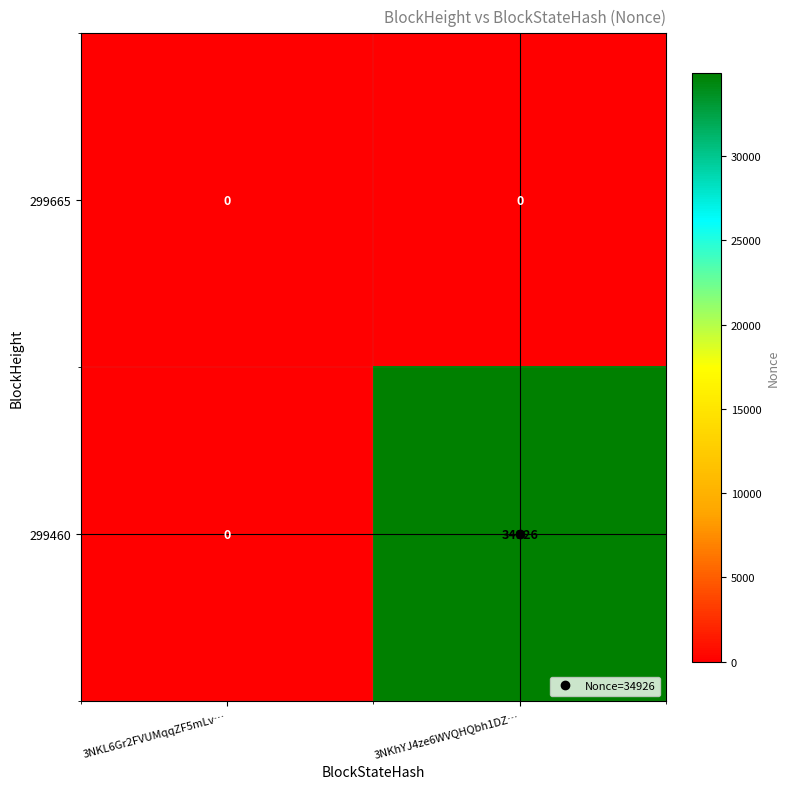

What is the average value of the 299460 series?

17463